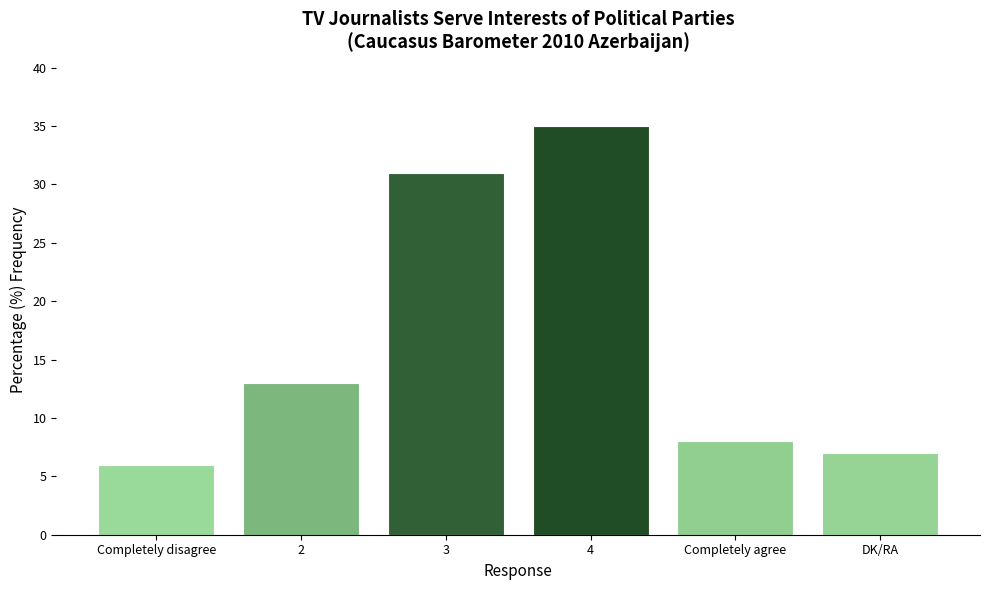

What is the value of the 3rd bar from the left?

31